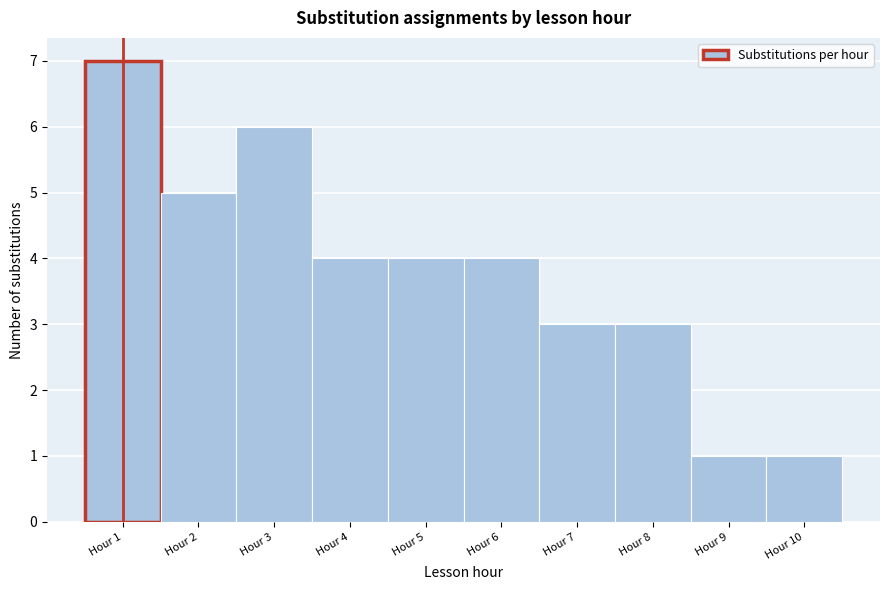

Reading right to left, what are all the values shown in this chart?

1	1	3	3	4	4	4	6	5	7